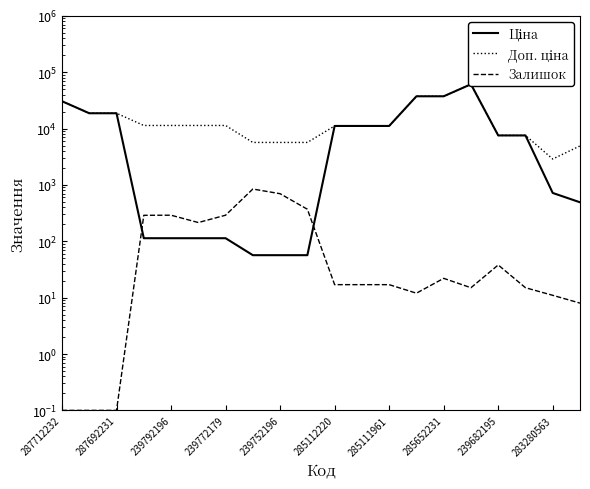

What are all the series names shown in the legend?

Ціна, Доп. ціна, Залишок